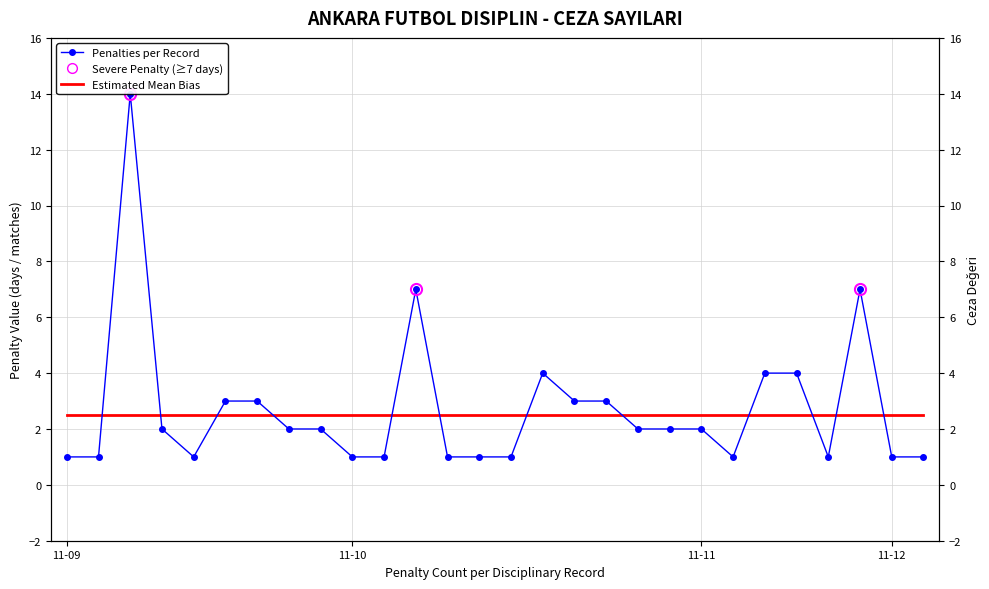

How many categories are shown in the chart?

28